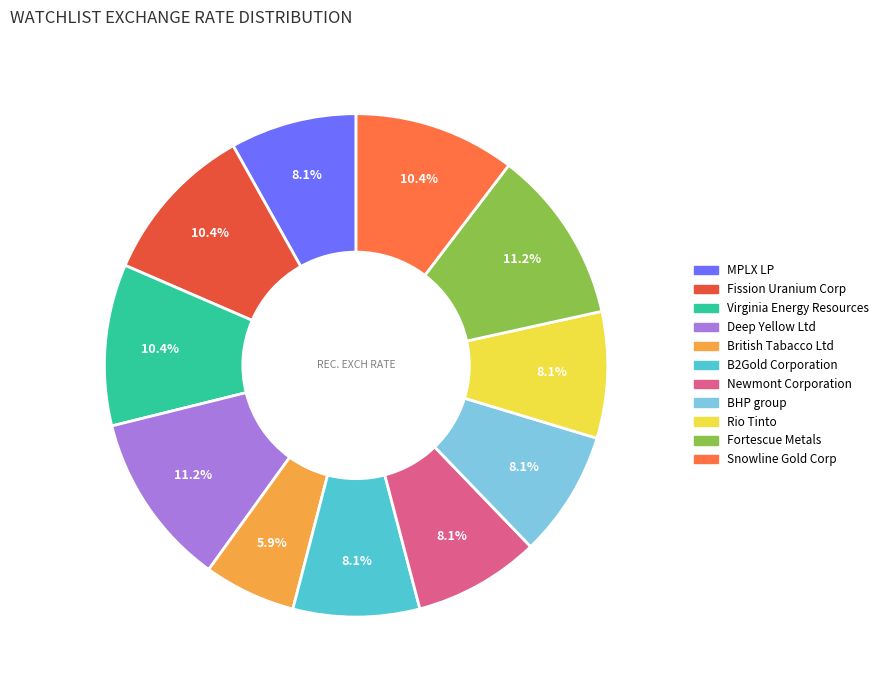

To the nearest percent, what is the difference between the largest and smallest slice percentages?

5%